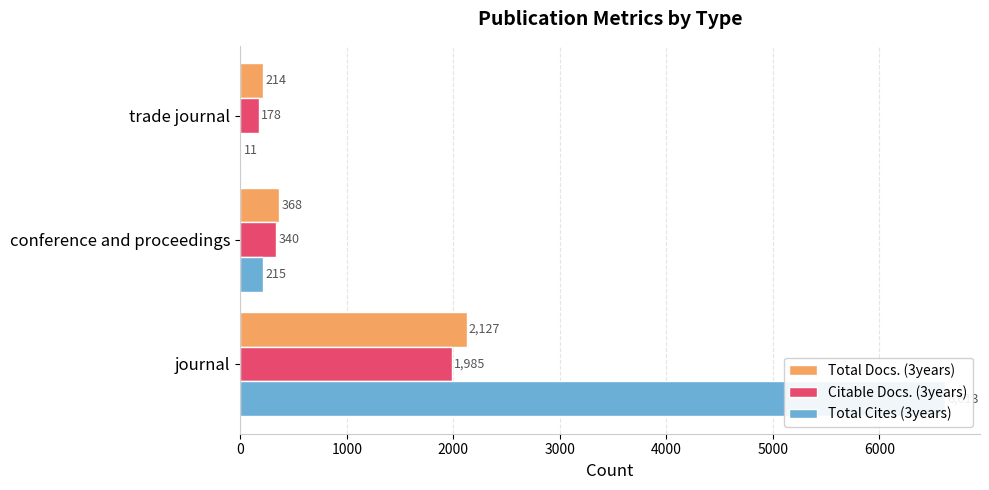

The Total Cites (3years) series shows 19 at trade journal. True or false?

False